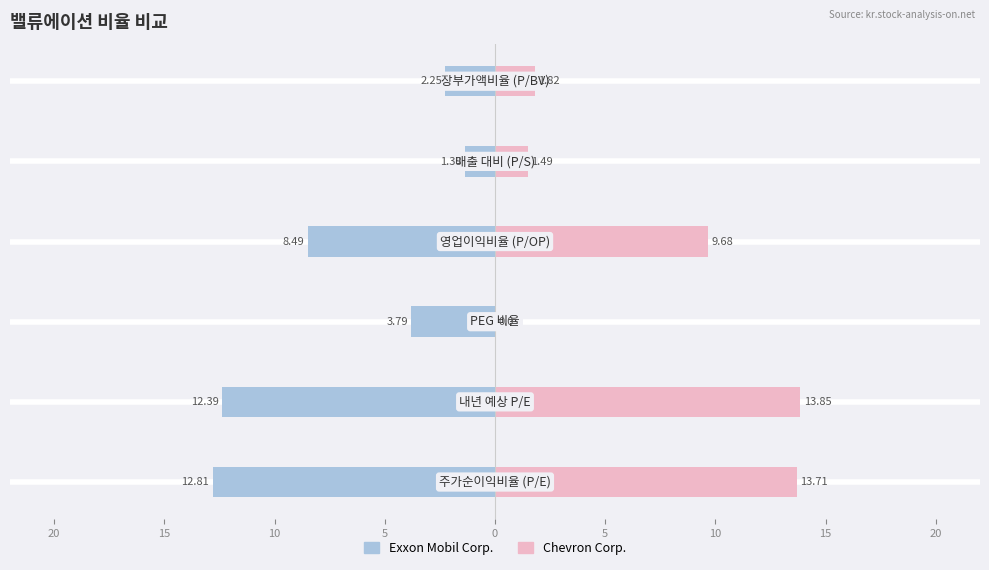

How many data points does each series have?

6